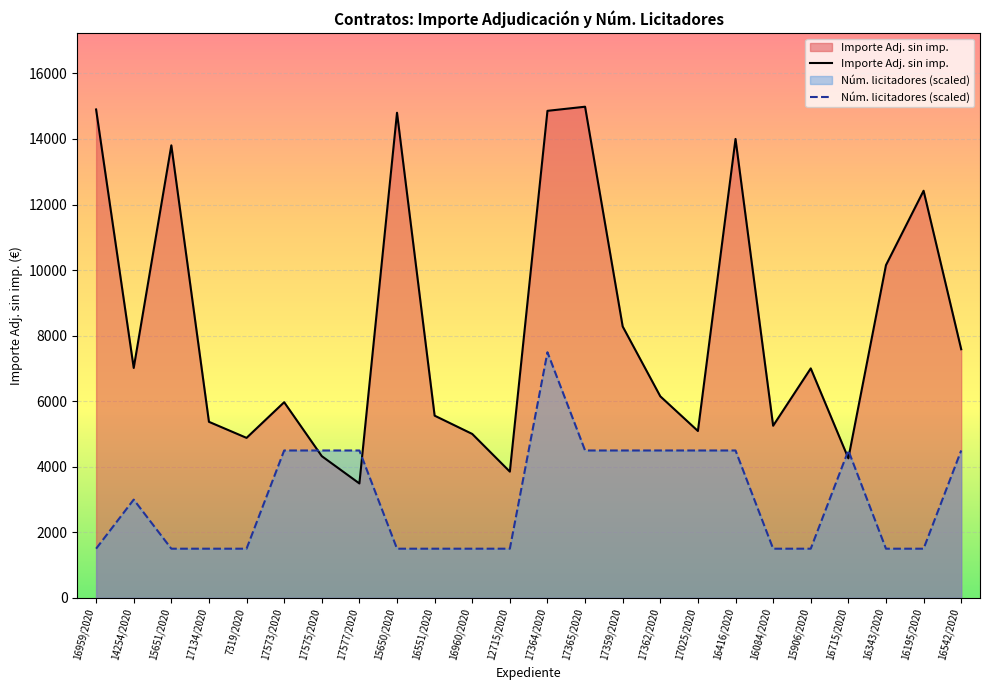

After their last crossing, which series has the higher values: Importe Adj. sin imp. or Núm. licitadores (scaled)?

Importe Adj. sin imp.